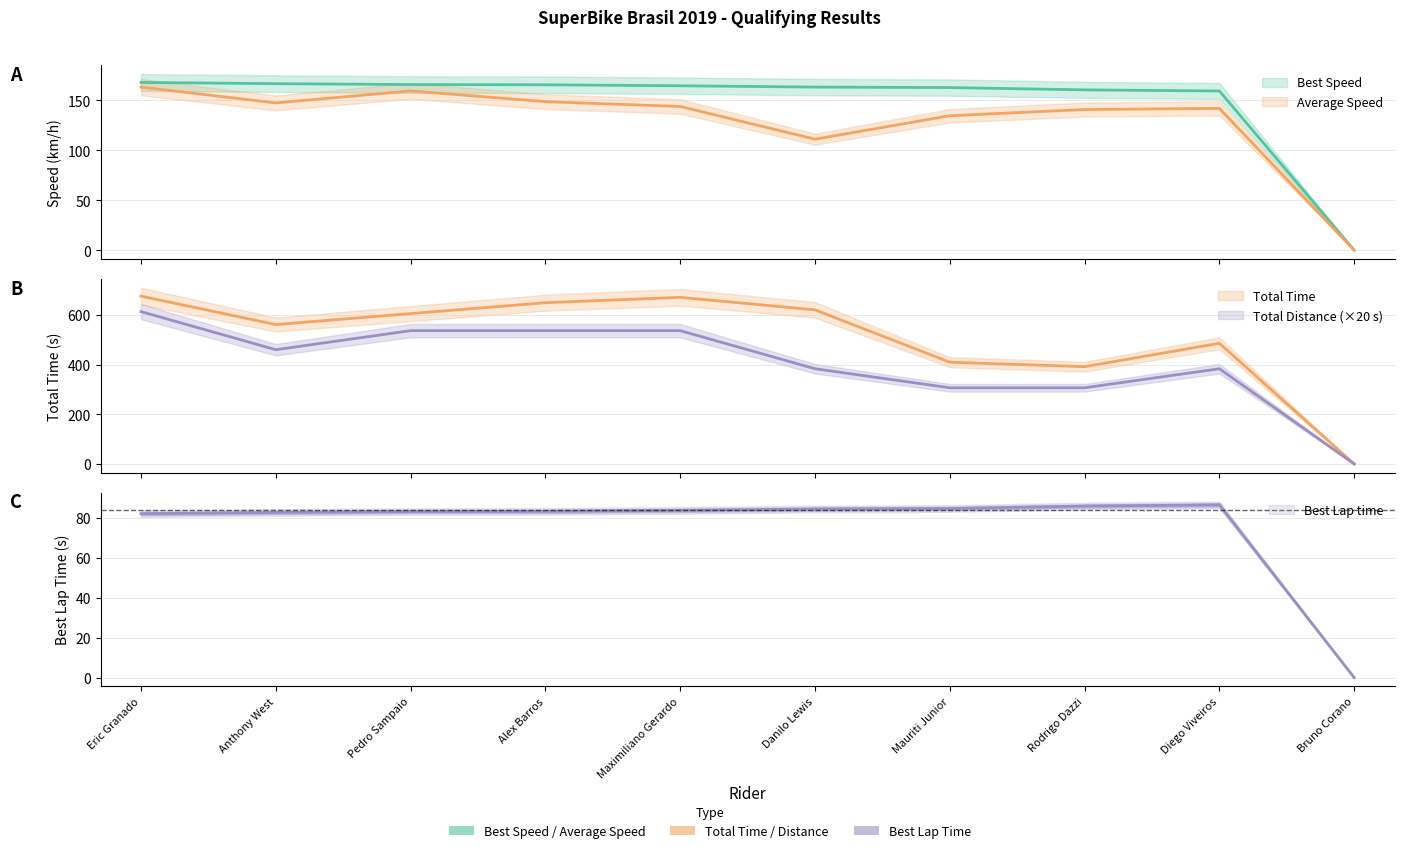

Is the value of Average Speed at Rodrigo Dazzi greater than the value of Total Laps at Anthony West?

No